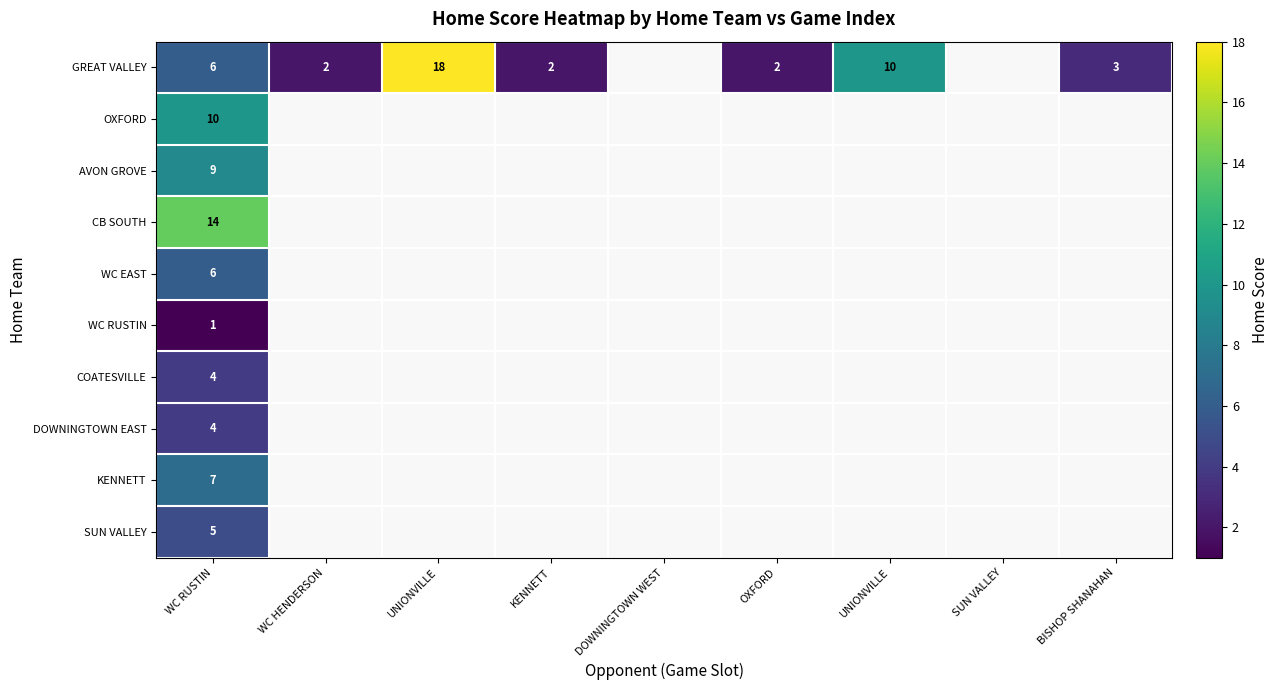

Which has a higher value, KENNETT or UNIONVILLE?

UNIONVILLE